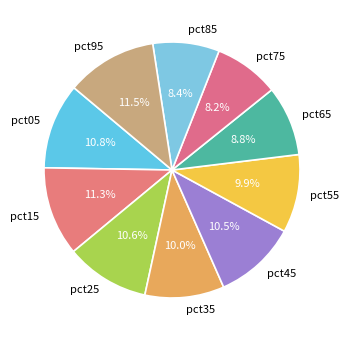

Is there any slice that represents more than half of the pie?

No